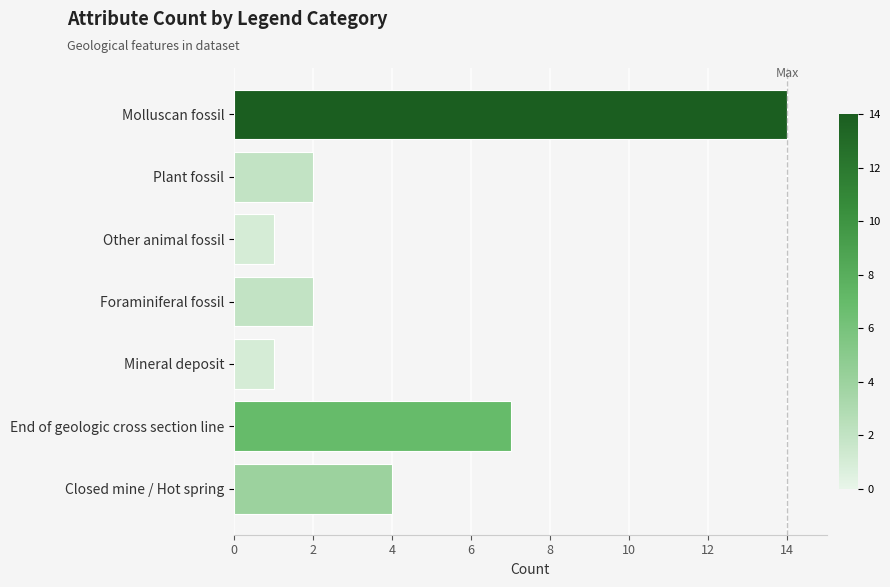

The value at Foraminiferal fossil is 2. True or false?

True